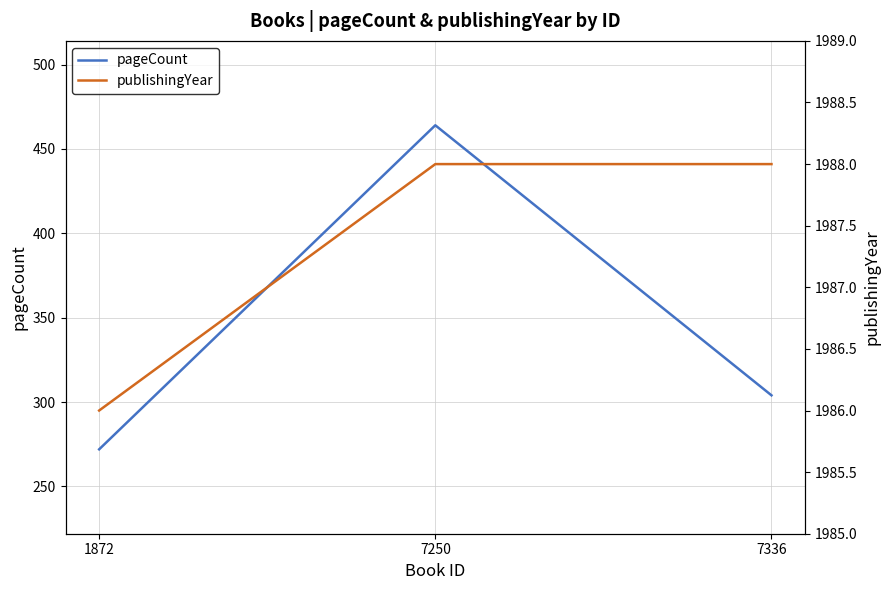

Count the number of data series in this chart.

2